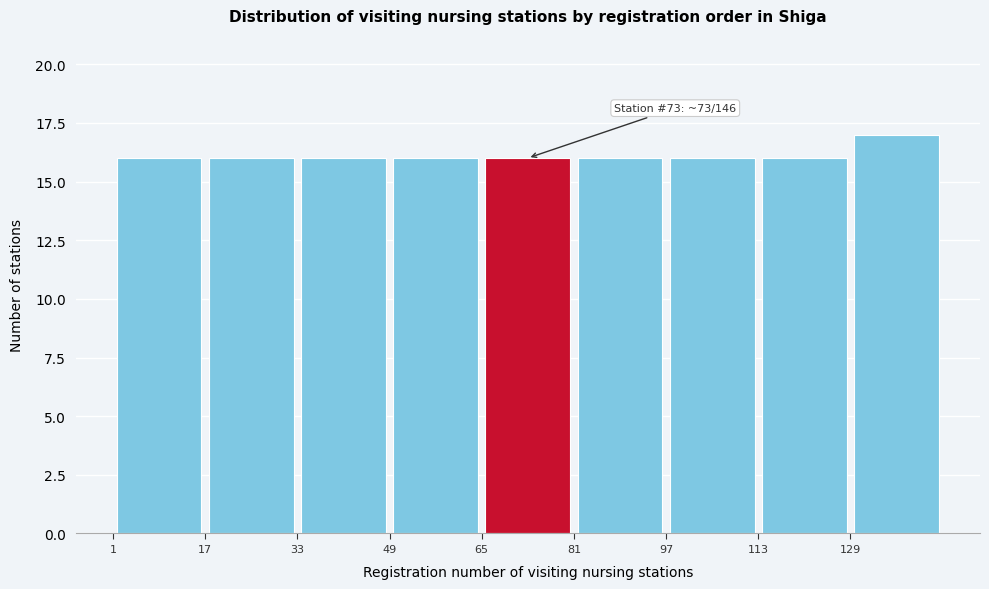

Which range on the x-axis has the tallest bar?

129 to 145